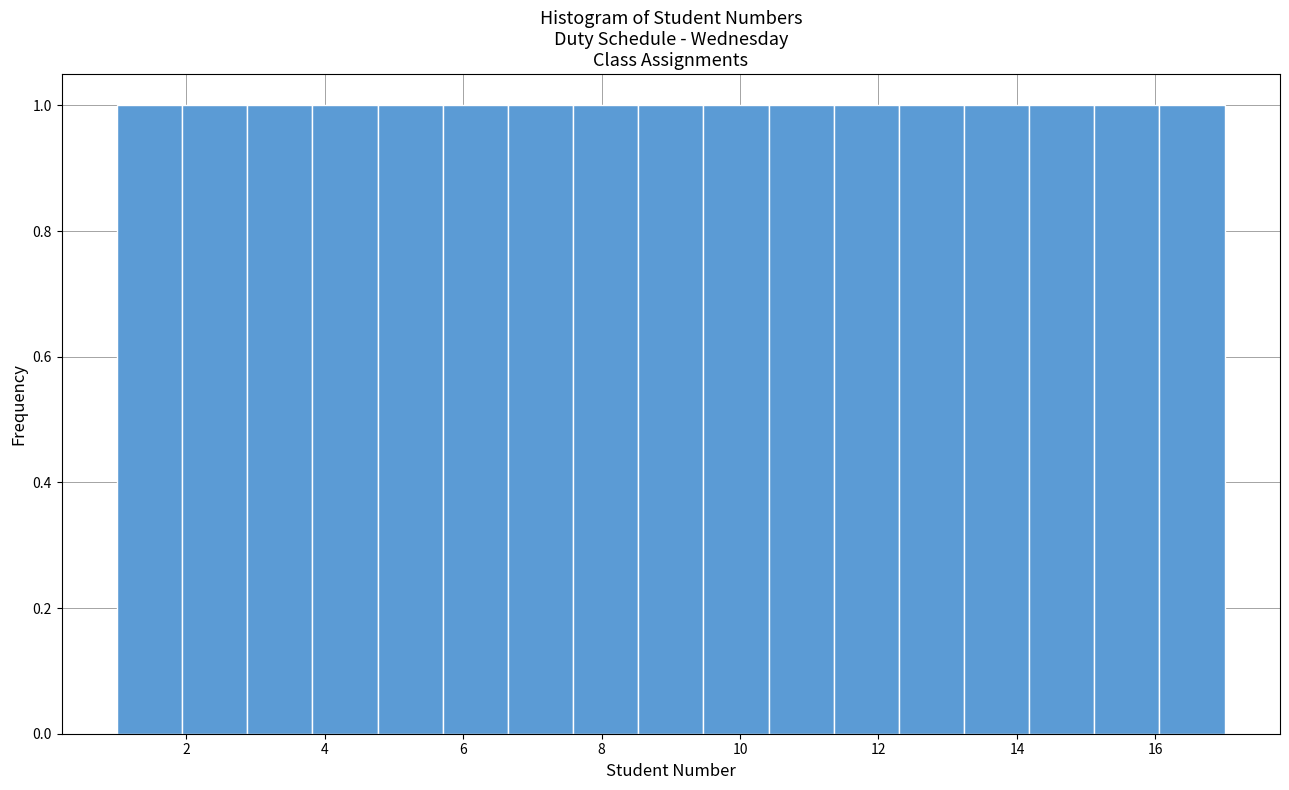

Reading left to right, list every bar in this chart as the range it spans on the x-axis followed by its height. Neither the bar edges nor the heights are printed on the chart, so give them approximately, as read against the axes.

1.0 to 2.0: 1
2.0 to 2.8: 1
2.8 to 3.8: 1
3.8 to 4.8: 1
4.8 to 5.8: 1
5.8 to 6.6: 1
6.6 to 7.6: 1
7.6 to 8.6: 1
8.6 to 9.4: 1
9.4 to 10.4: 1
10.4 to 11.4: 1
11.4 to 12.2: 1
12.2 to 13.2: 1
13.2 to 14.2: 1
14.2 to 15.2: 1
15.2 to 16.0: 1
16.0 to 17.0: 1